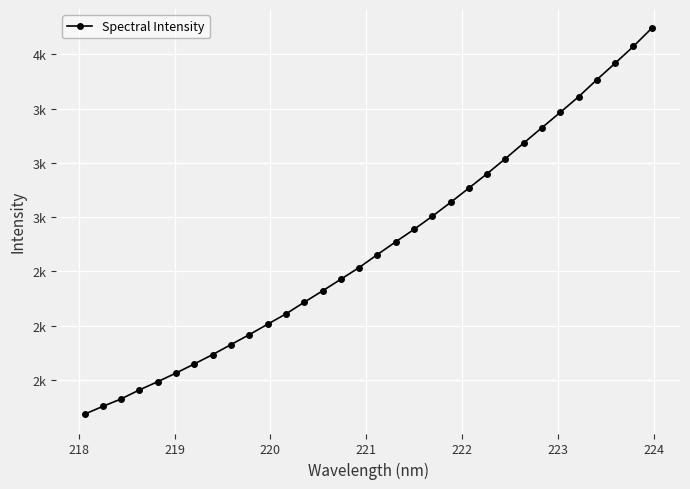

Is this an area chart (filled region under the line)?

No